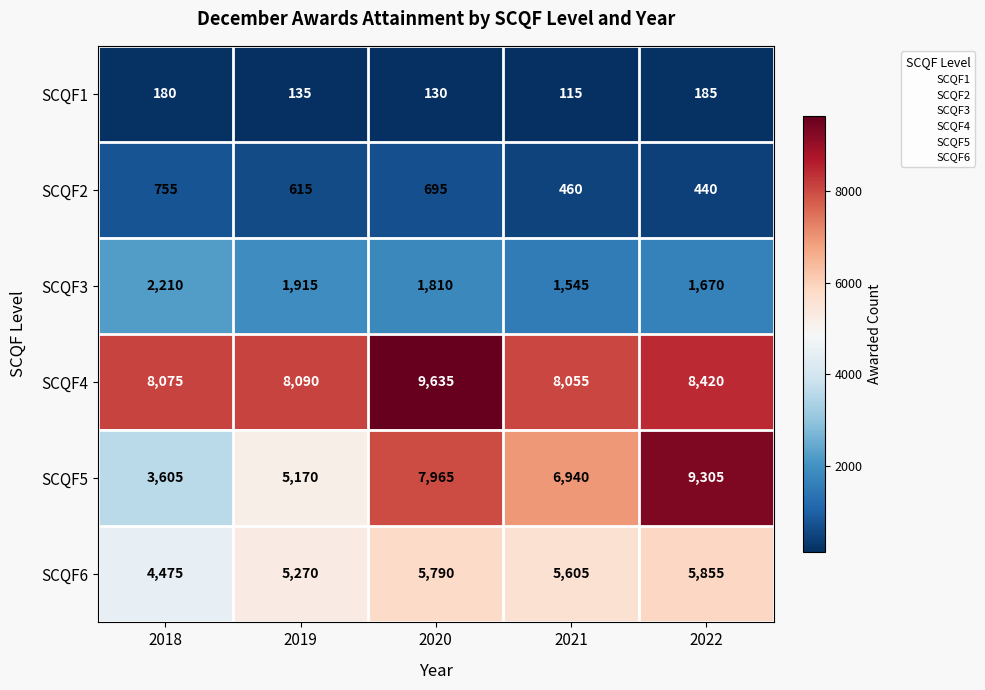

At which category is the sum across all series the highest?

2020